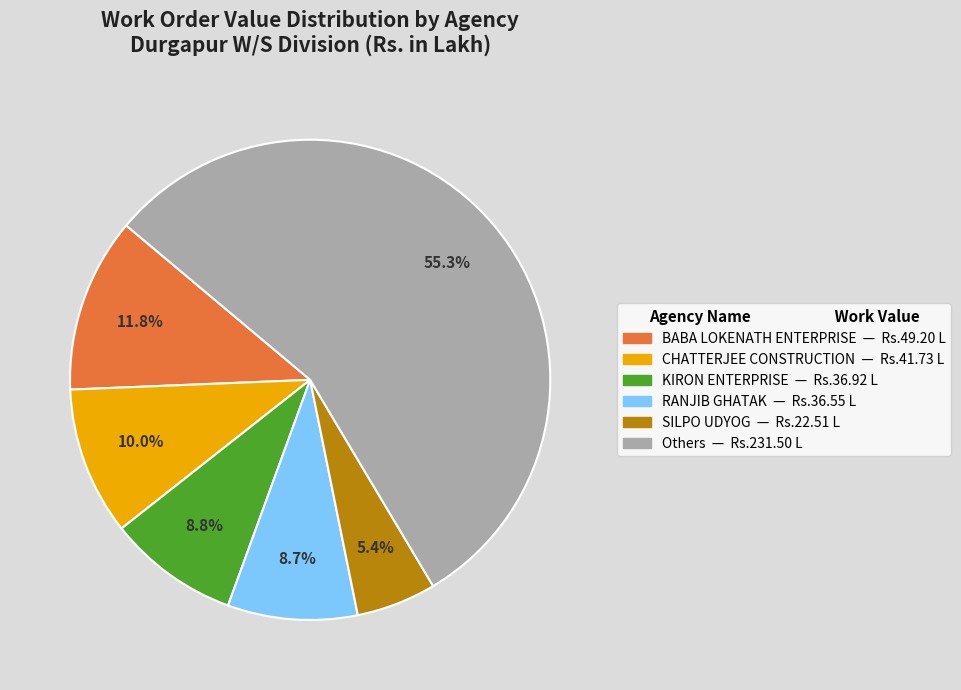

To the nearest percent, what is the average slice percentage?

17%